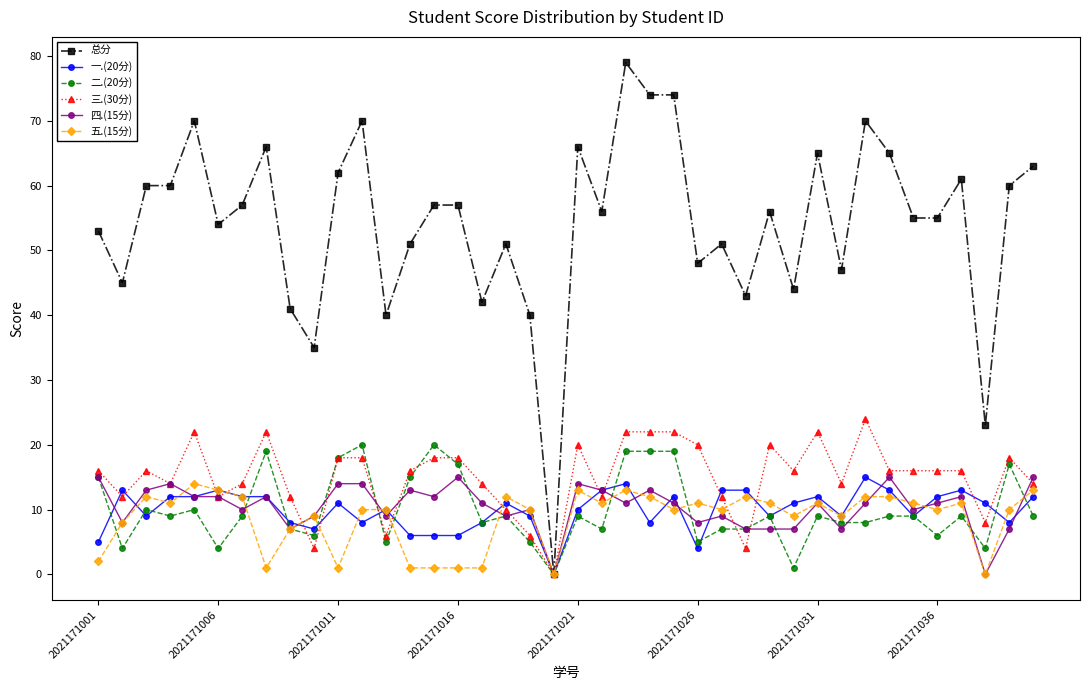

Which series has the largest total across all categories?

总分